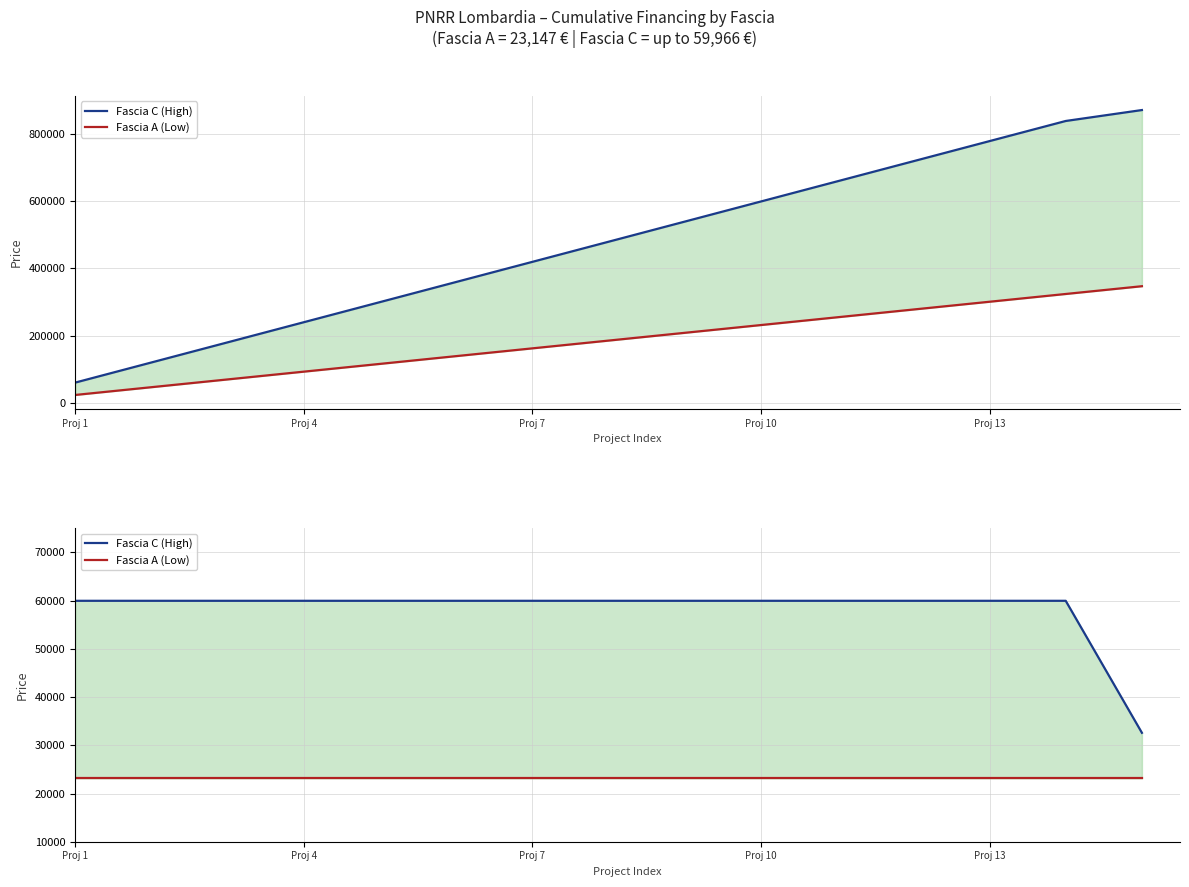

True or false: Fascia C (59,966 €) and Fascia A (23,147 €) intersect in this chart.

False